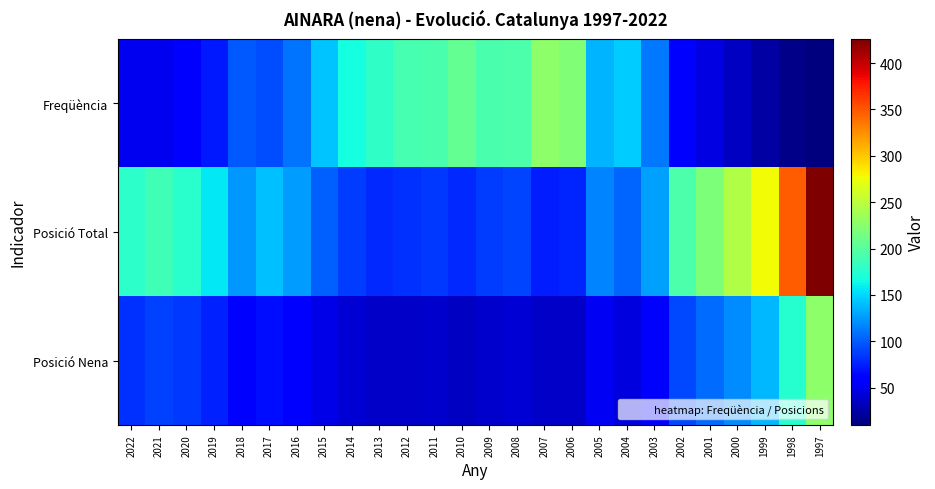

What is the total value across all series at 2022?

312